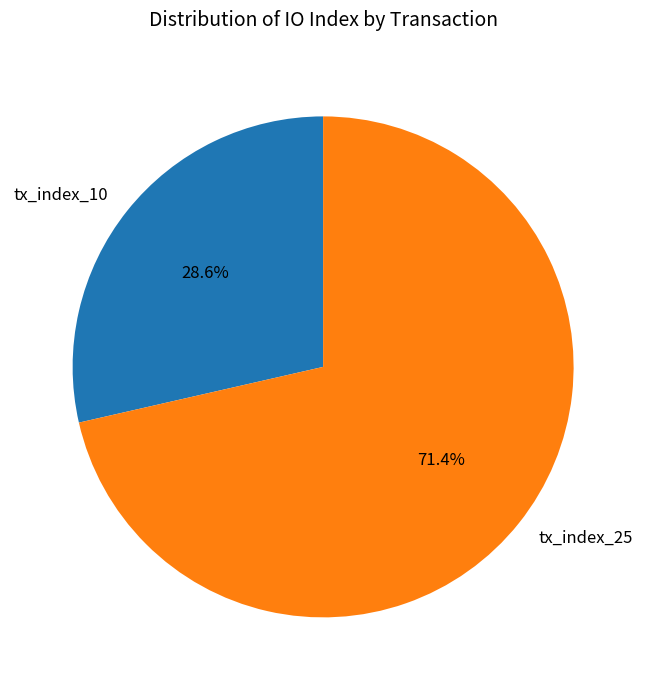

To the nearest percent, what percentage of the pie is tx_index_10?

29%